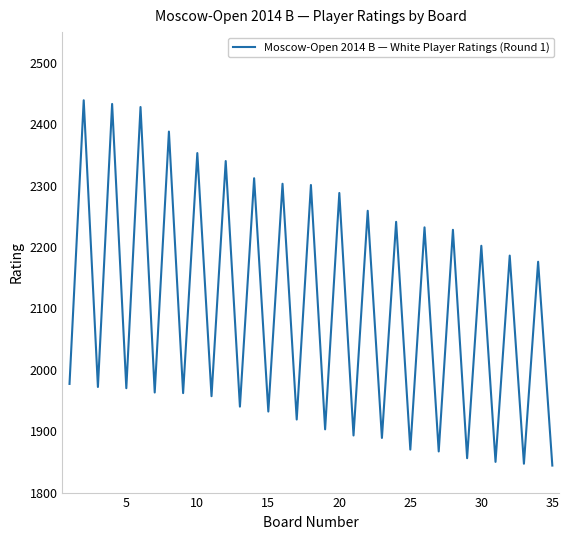

What is the minimum value shown in the chart?

1844